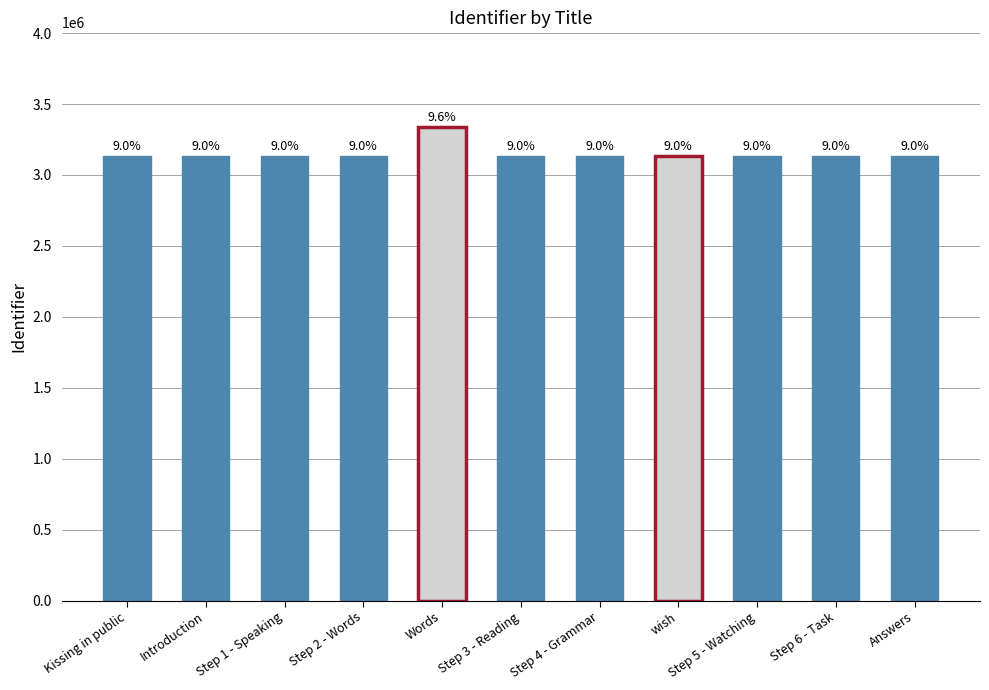

What is the value of the 8th bar from the left?

3132909